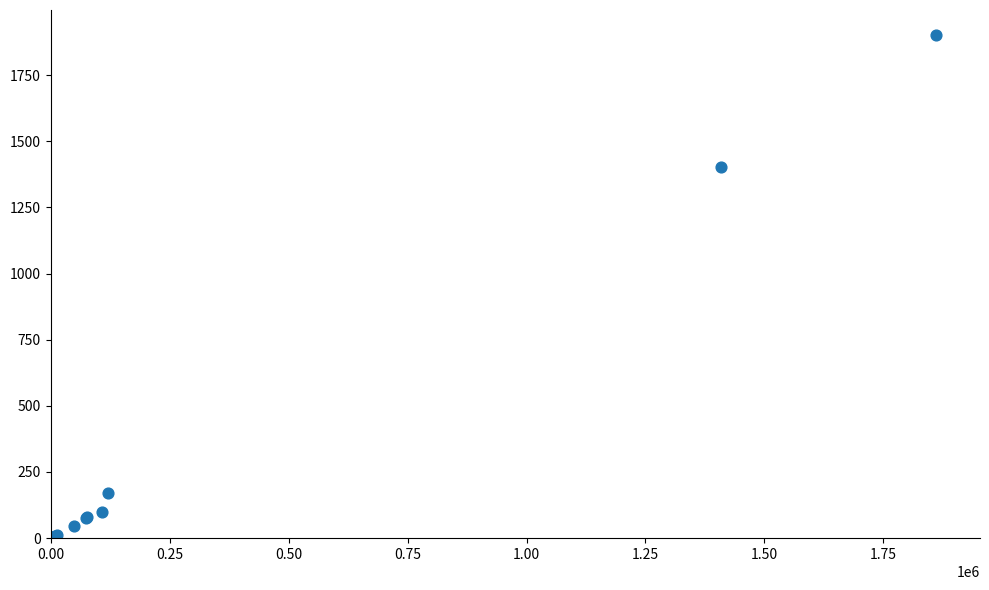

What Y value in the scatter plot is closest to 951?

1401.5